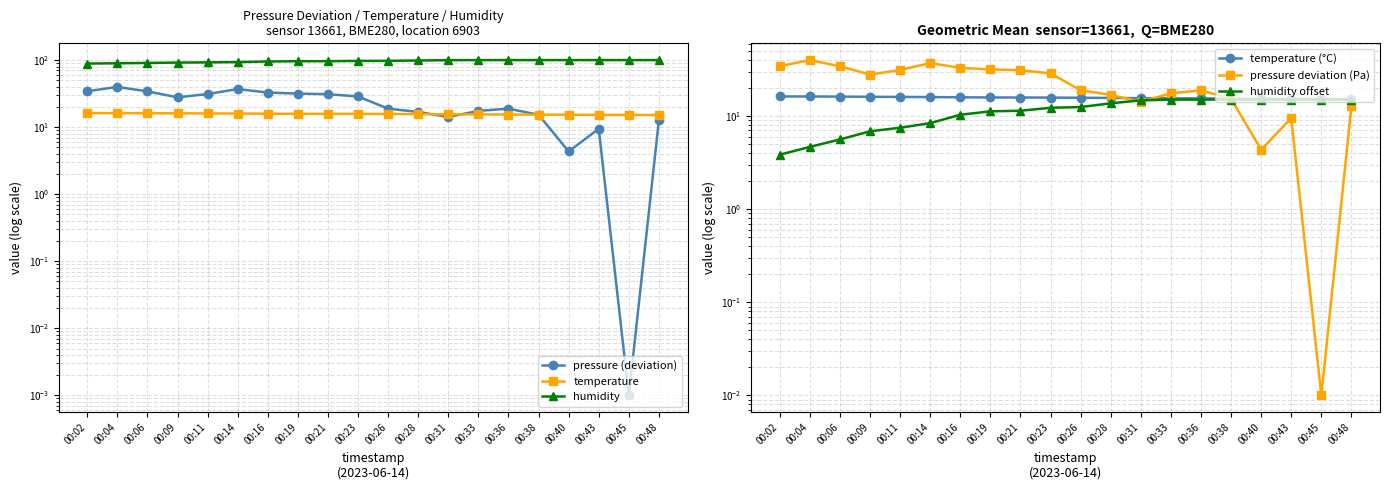

True or false: pressure deviation (Pa) has a value of 51.2 at 00:02.

False